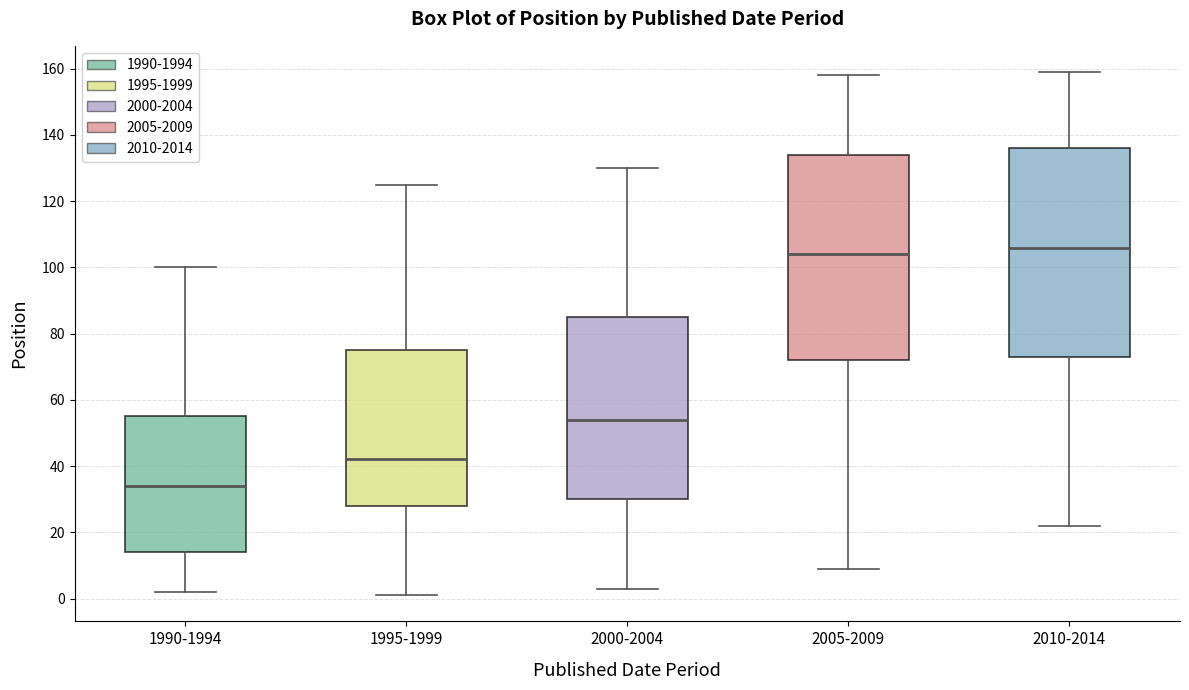

Where does the upper whisker of the box for 2005-2009 end on the y-axis? The values are not printed on the chart, so give them approximately, as read against the axis.

158